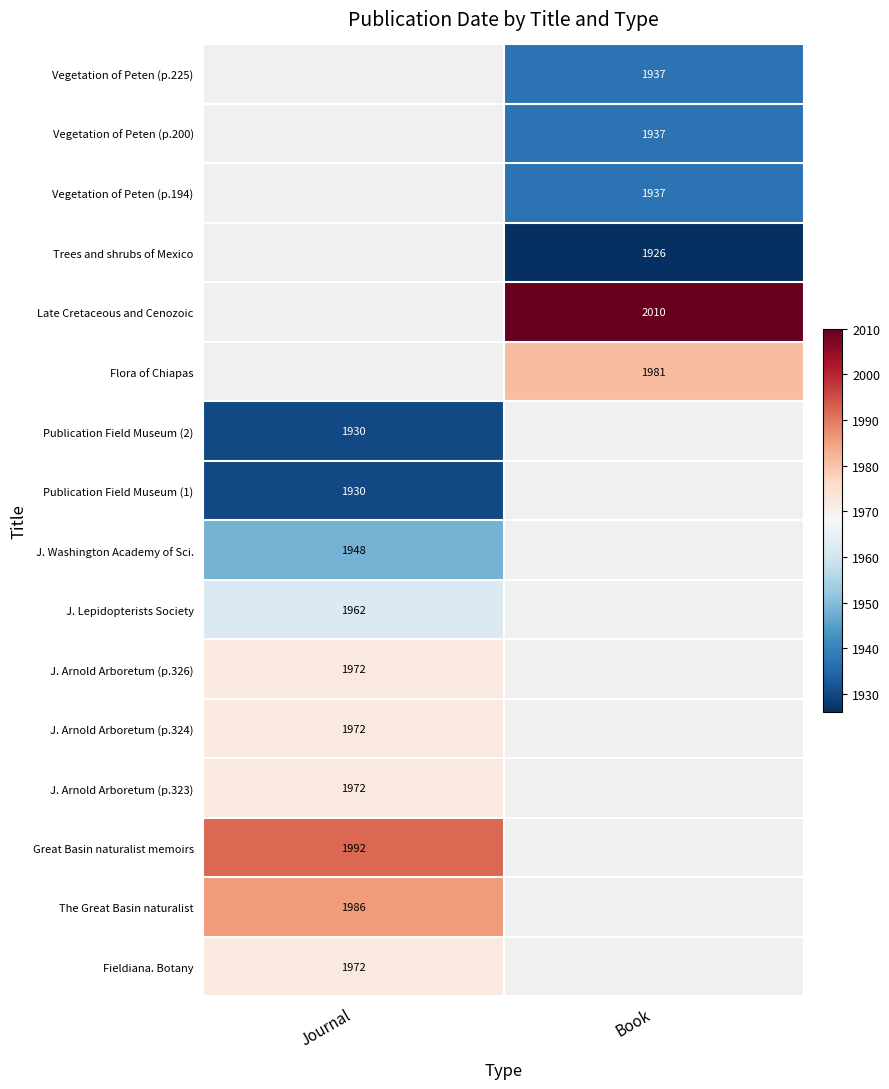

What is the difference between the maximum and minimum values in the Journal series?

62